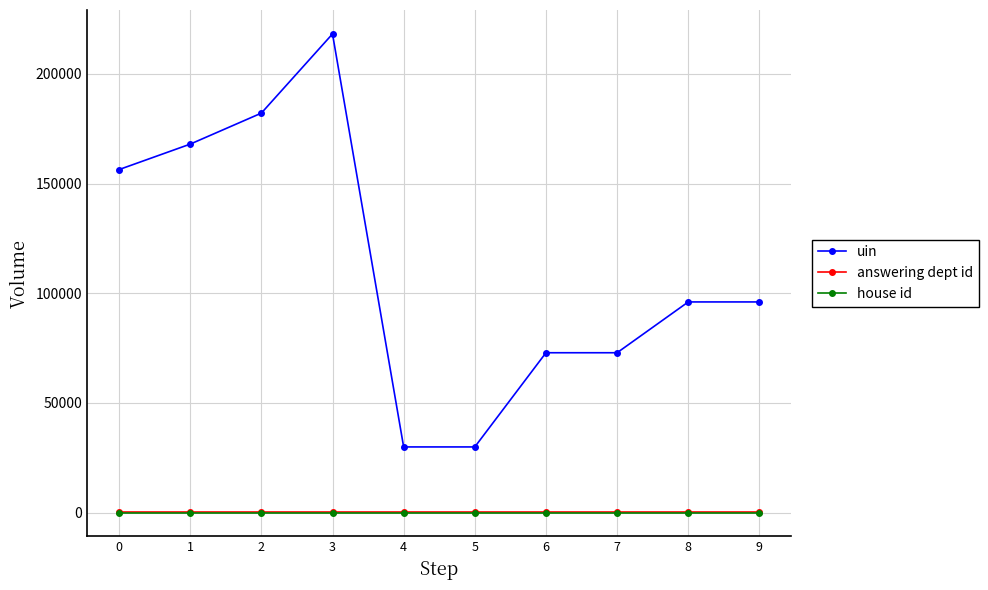

Which series has the widest spread of values?

uin